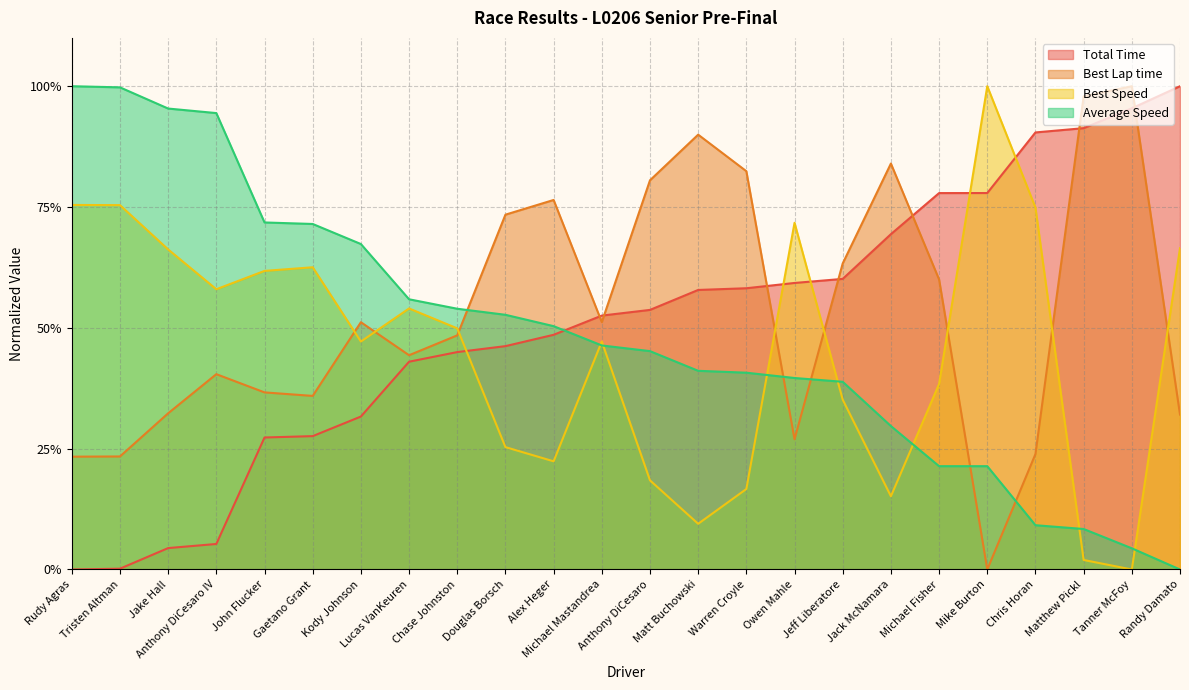

What is the label of the 8th point from the left?

Lucas VanKeuren